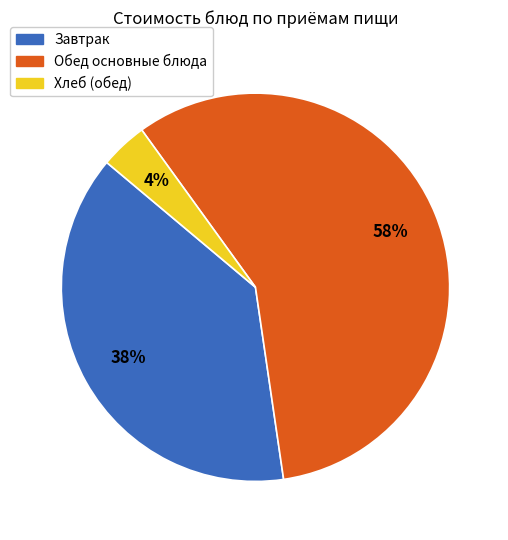

Does any single category account for the majority?

Yes